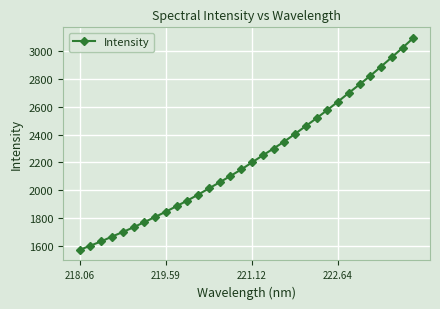

Is this an area chart (filled region under the line)?

No